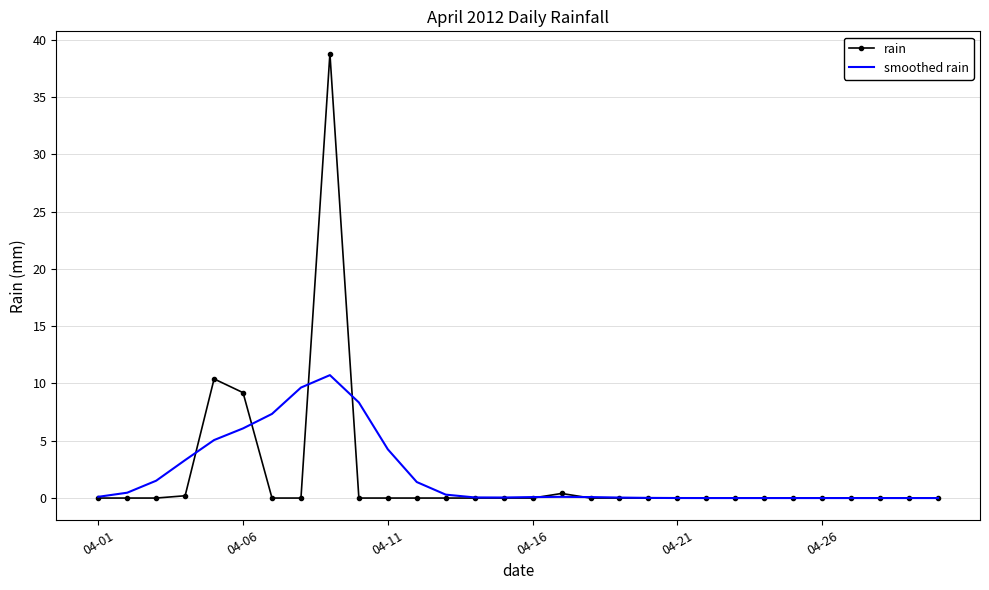

What is the maximum value for smoothed rain?

10.7